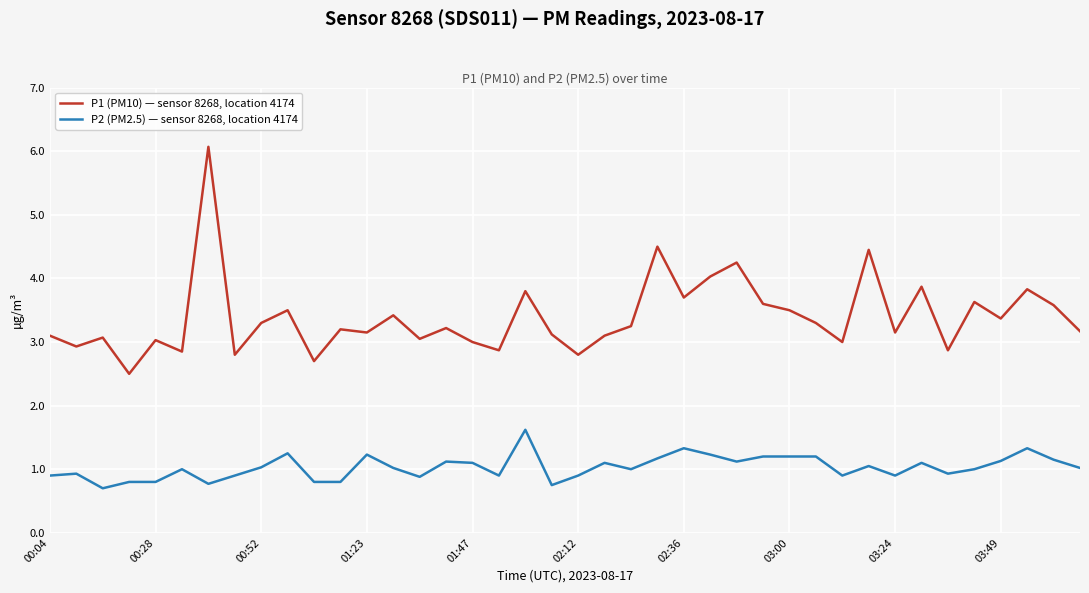

What is the greatest value displayed?

6.1